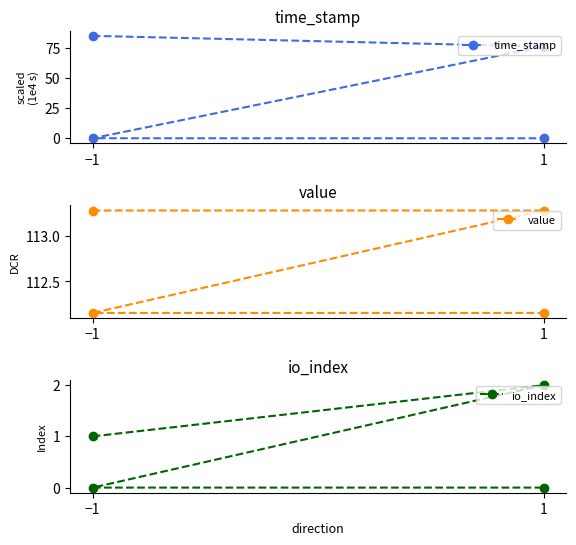

What is the label of the 2nd point from the left?

1